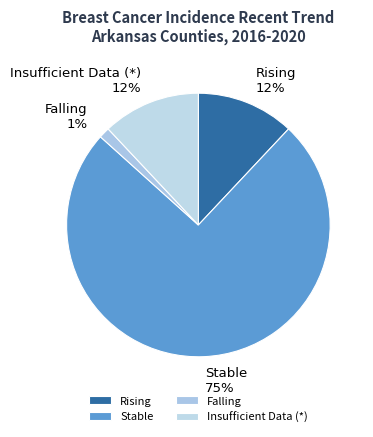

What percentage is the Falling 1% slice, to the nearest percent?

1%